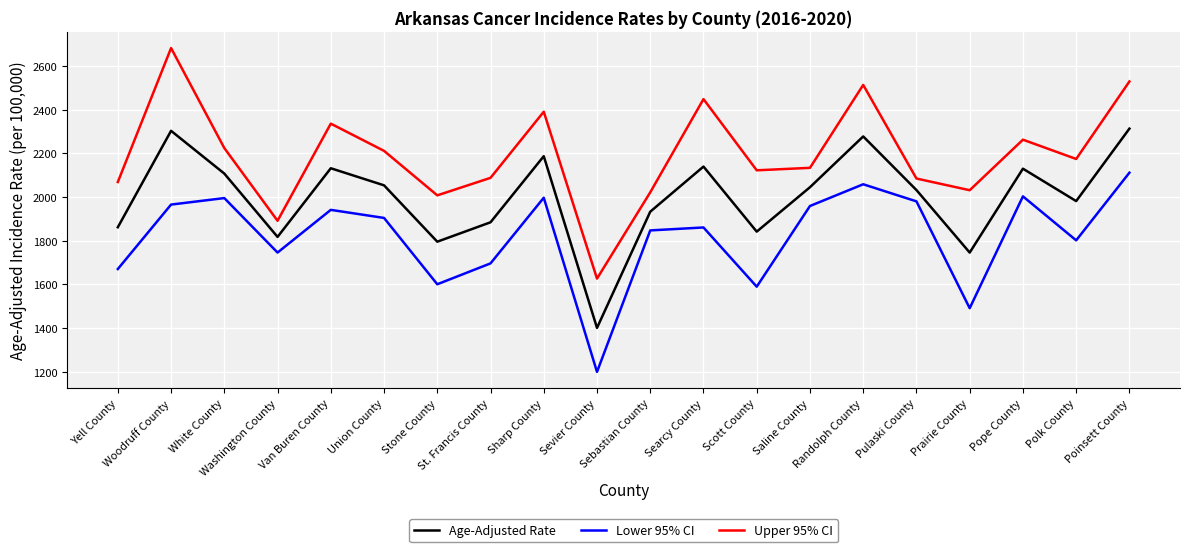

The Age-Adjusted Rate series shows 3301.8 at Polk County. True or false?

False